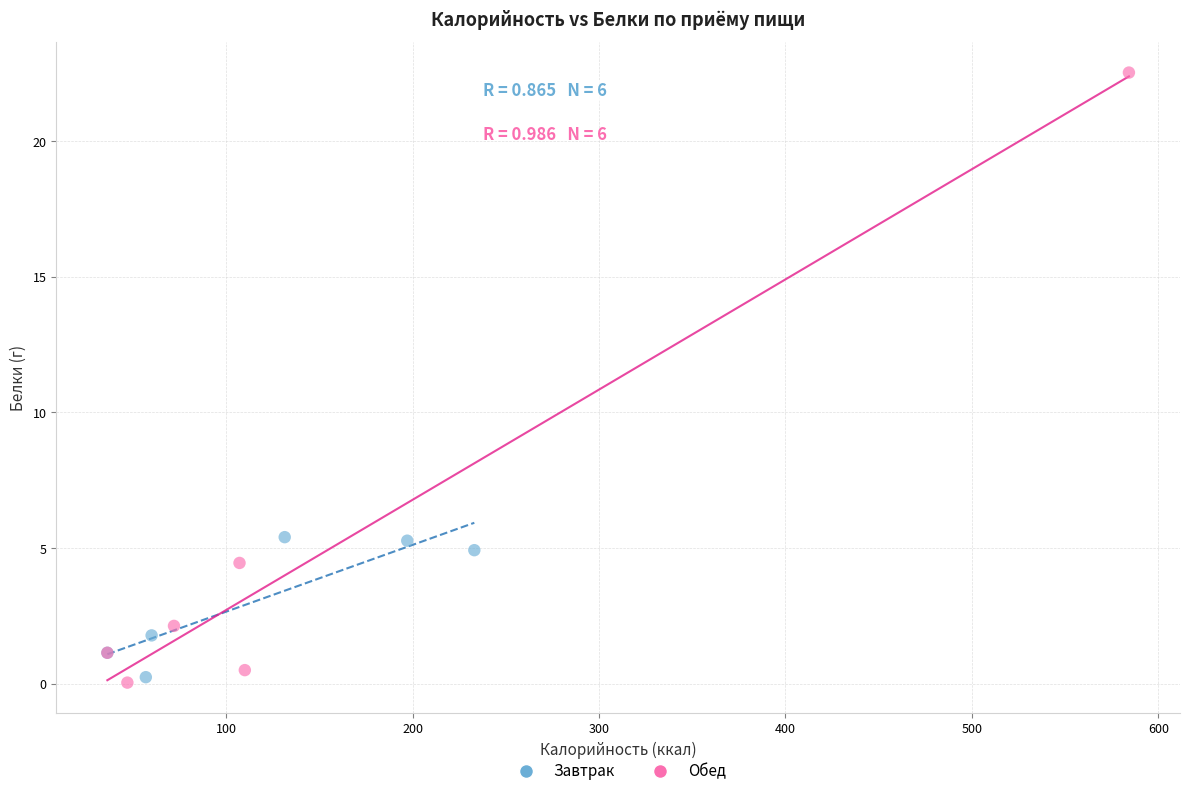

Which series contains the highest Y value?

Обед